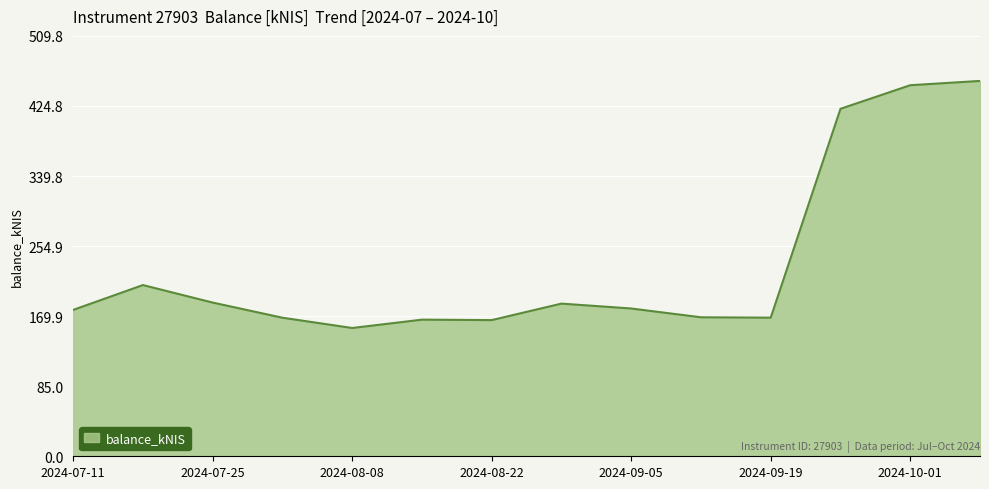

What is the difference between the maximum and minimum values?

299.6